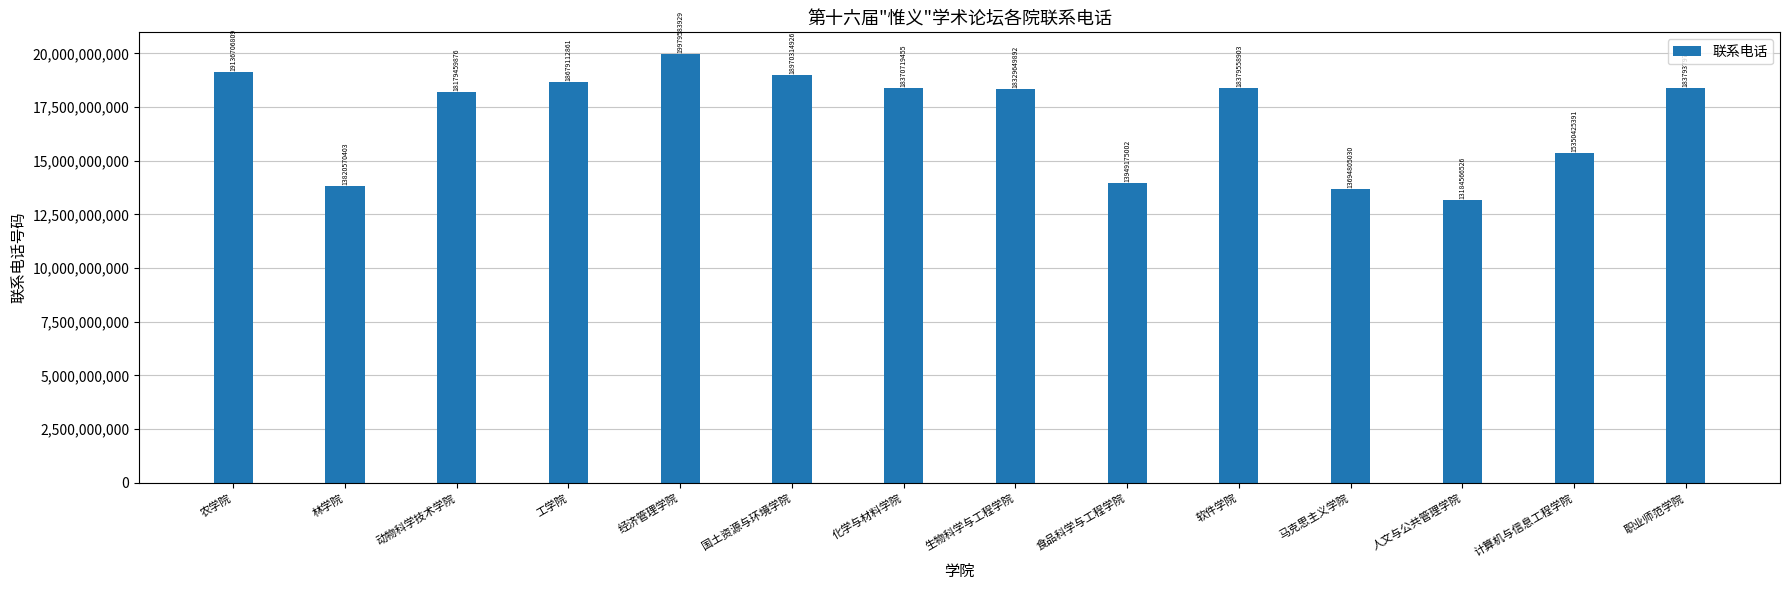

What is the sum of all values?

238404028766